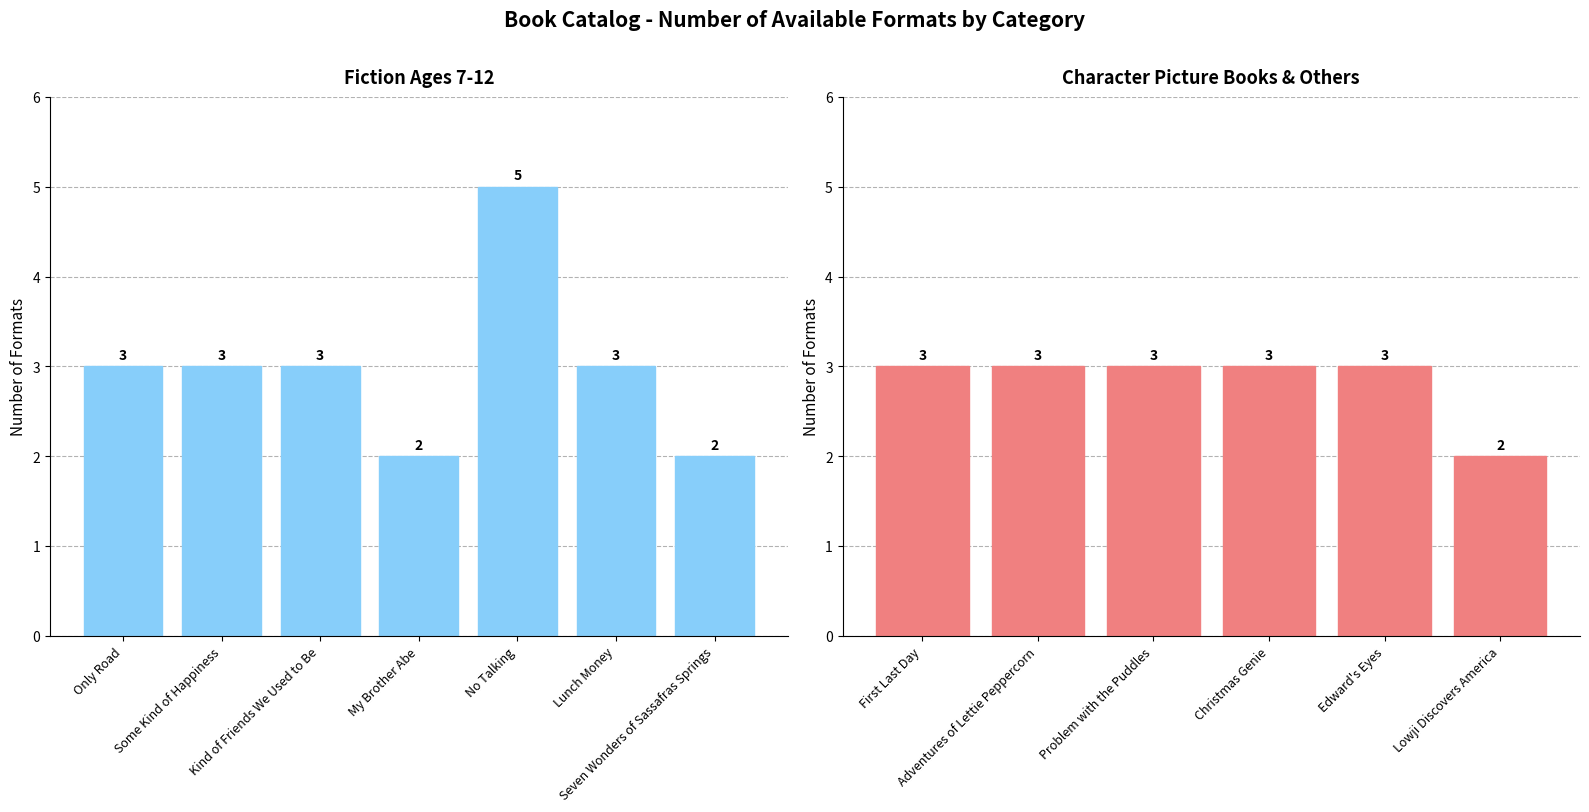

Does the chart contain stacked bars?

No